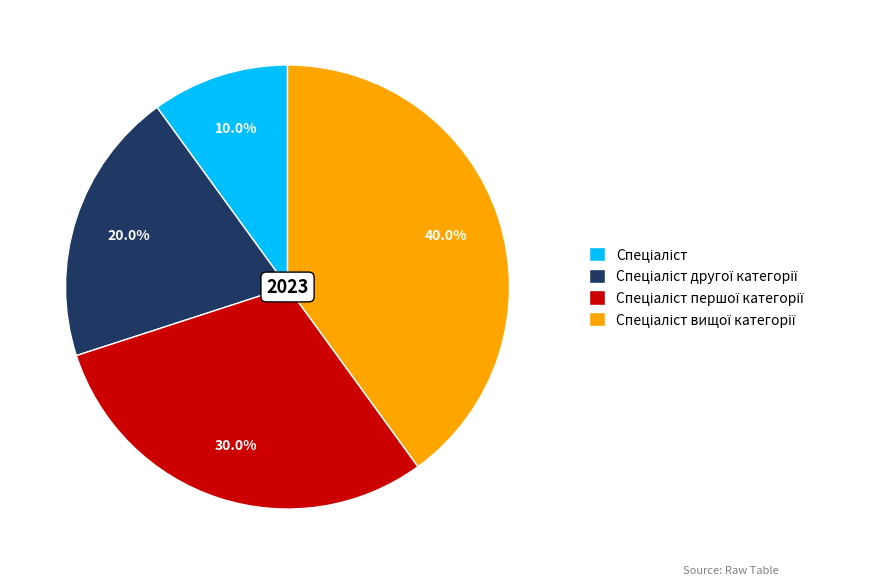

Is there a majority slice in this chart?

No